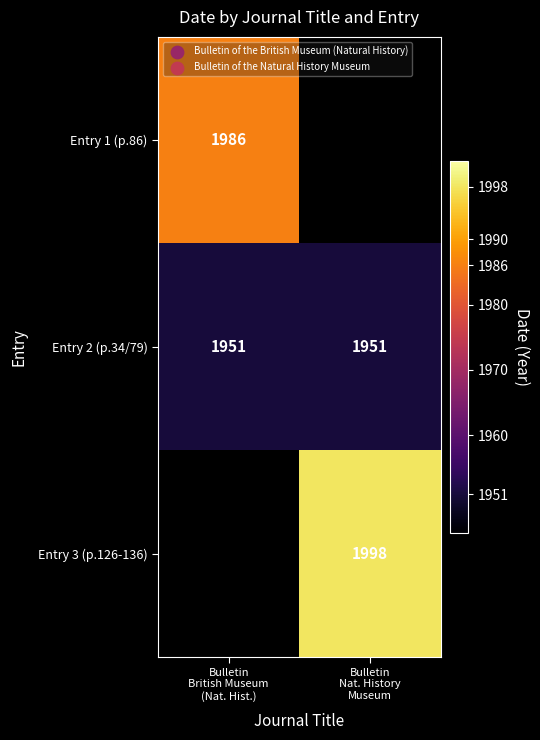

What is the difference between the highest and lowest values at Bulletin
British Museum
(Nat. Hist.)?

35.0